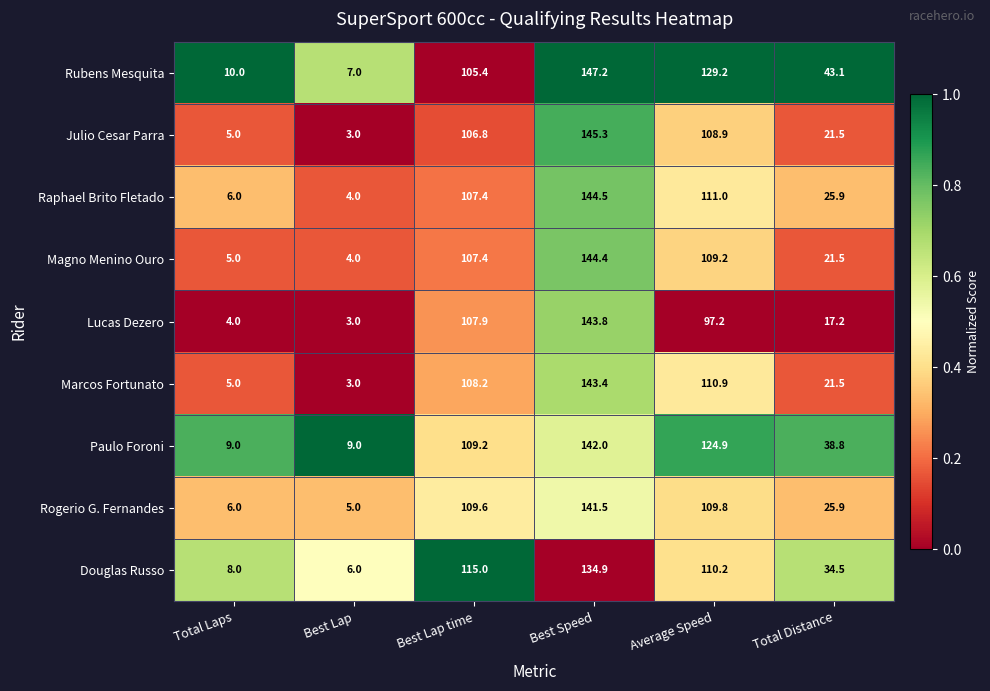

At which label is Julio Cesar Parra closest to 74?

Best Lap time